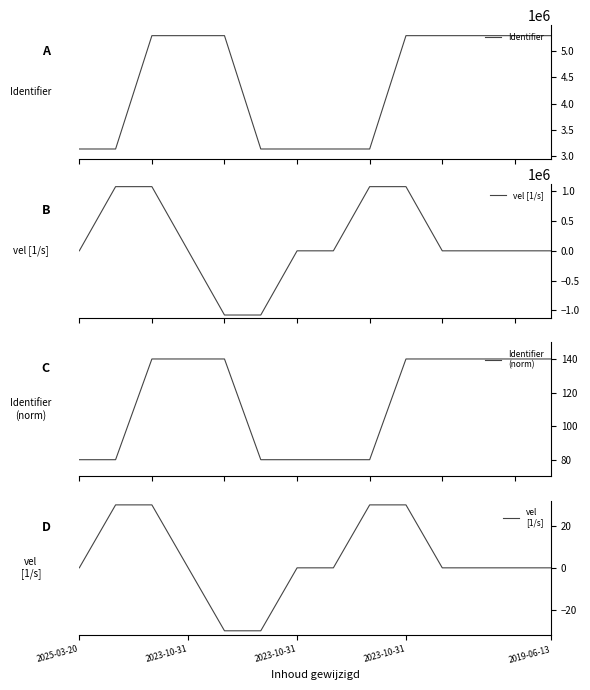

What is the maximum value for Identifier?

5296214